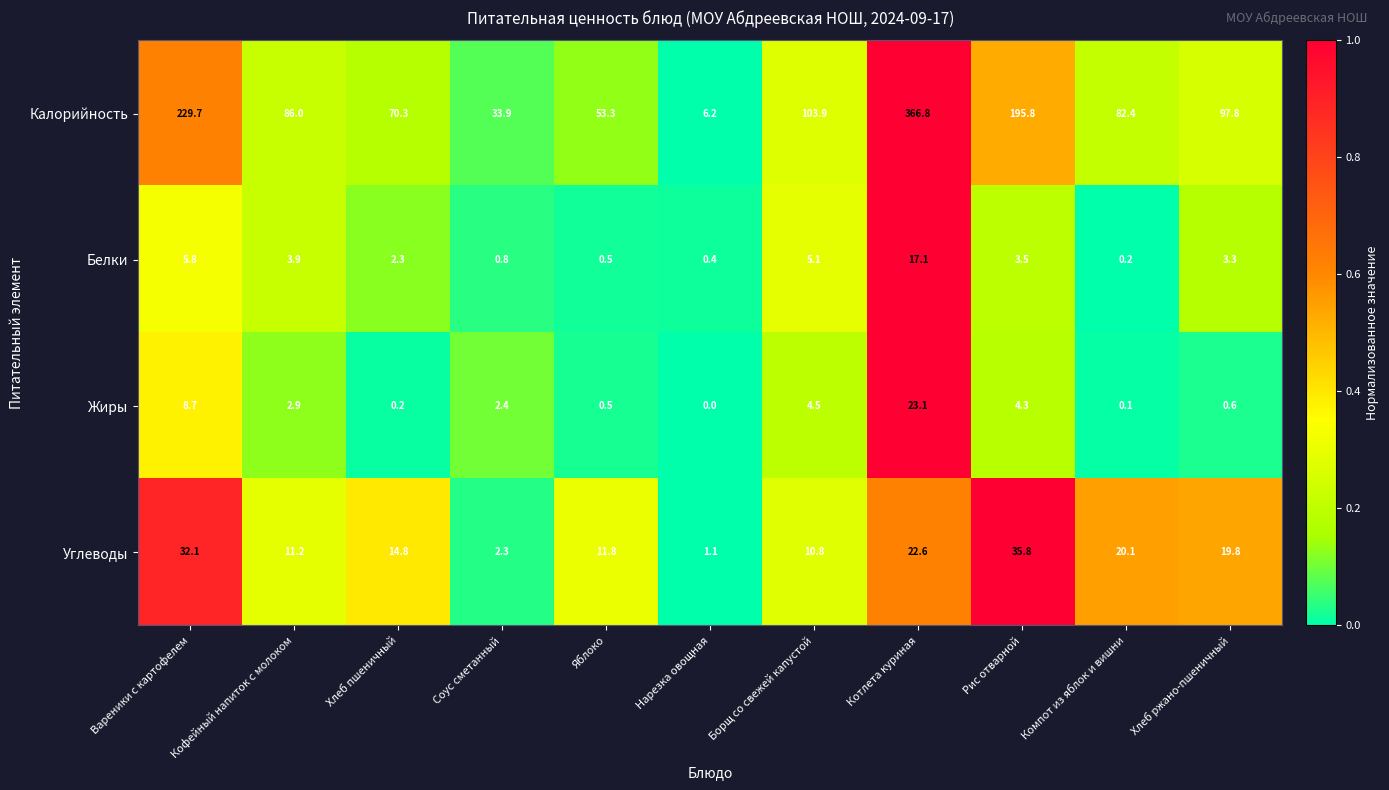

Which label corresponds to the smallest value in the chart?

Нарезка овощная